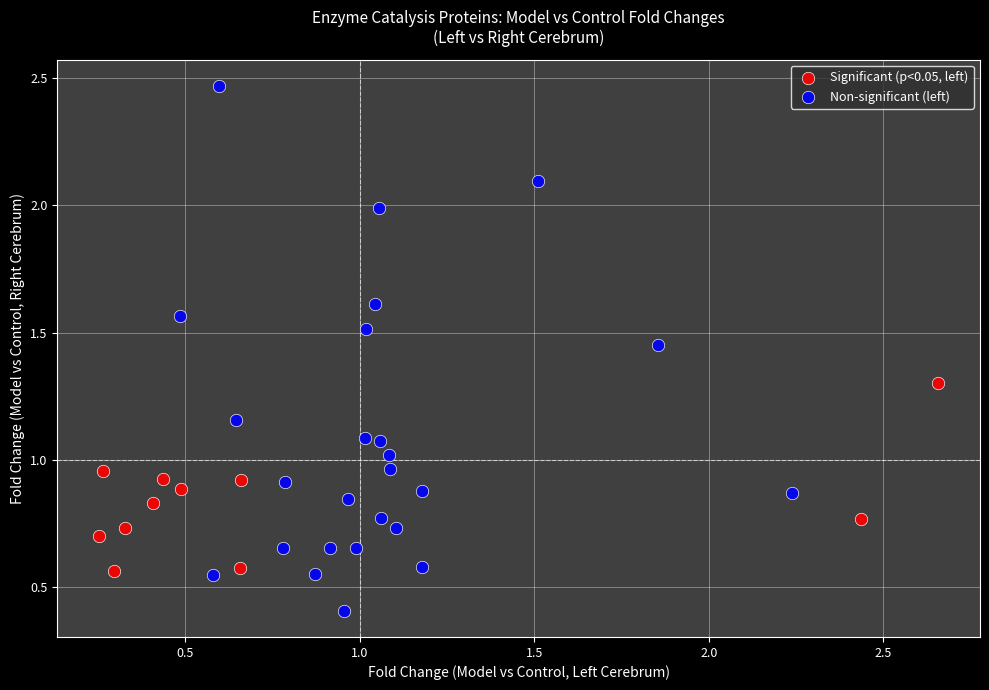

What are all the series names shown in the legend?

Significant (p<0.05, left), Non-significant (left)